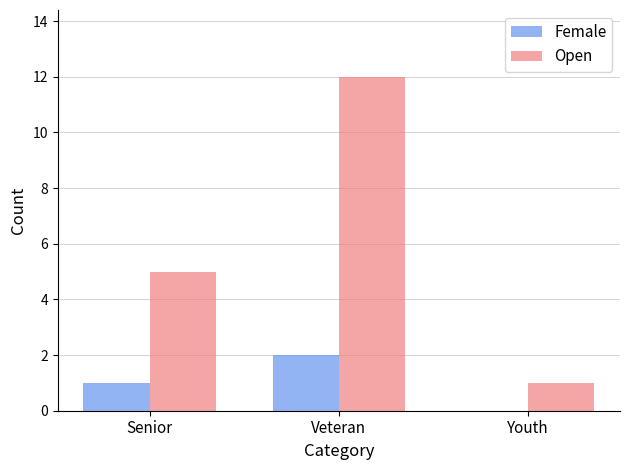

Are the bars grouped side by side (vs. stacked)?

Yes